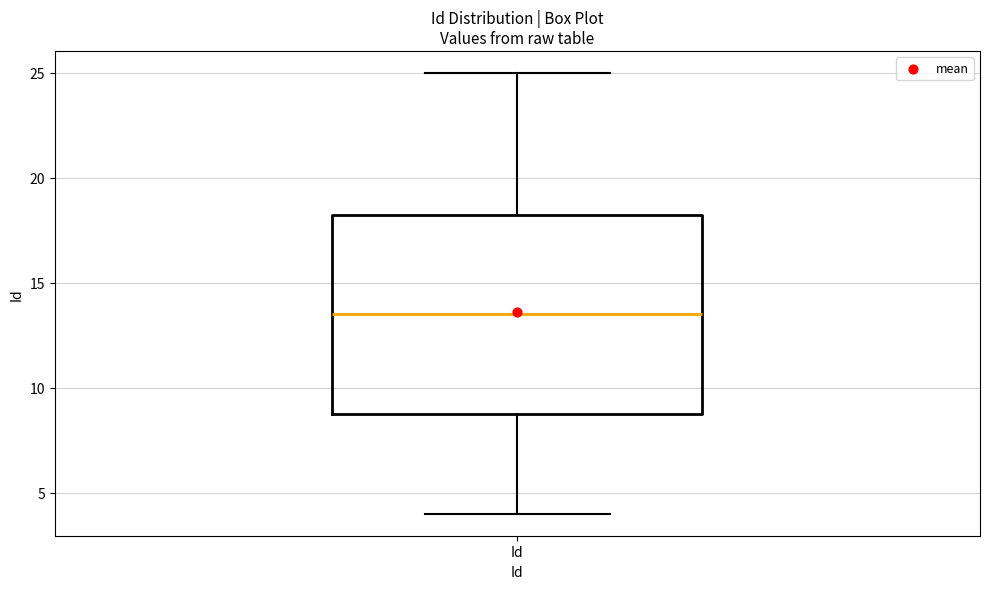

Transcribe this box plot: give where the median line is, the range the box spans, and where the two whiskers end, as read against the y-axis. The values are not printed on the chart, so give them approximately, as read against the axis.

median 13.5, box 9.0 to 18.5, whiskers 4.0 to 25.0